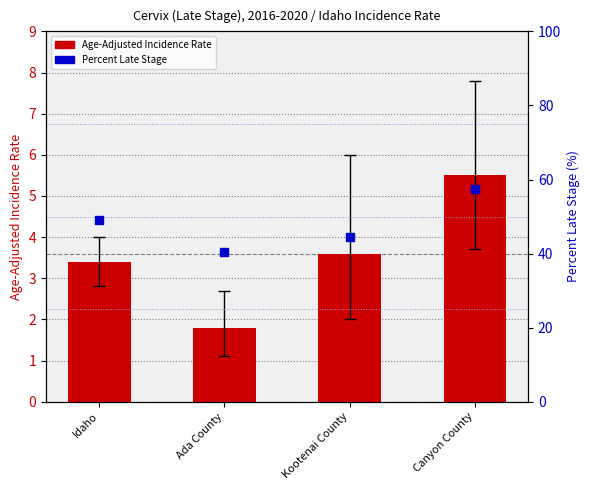

Which series has the widest spread of Y values?

Percent Late Stage